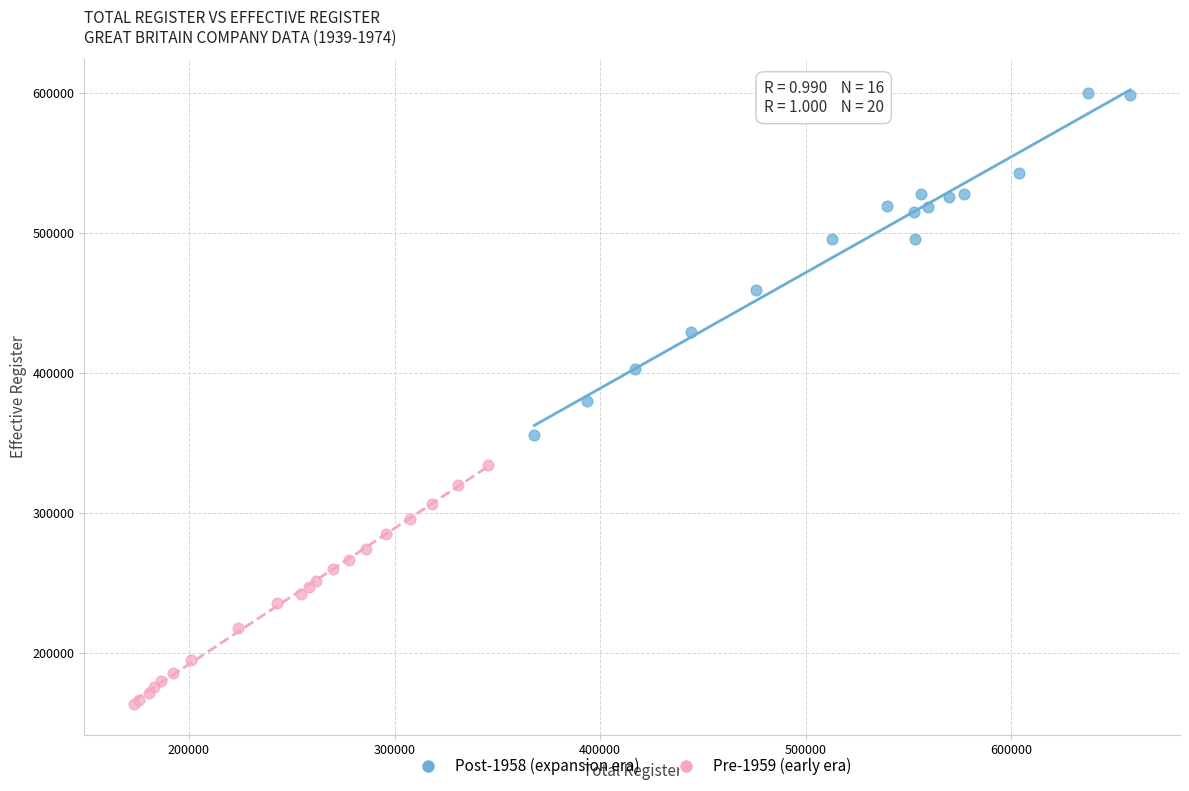

Which series contains the lowest Y value?

Pre-1959 (early era)